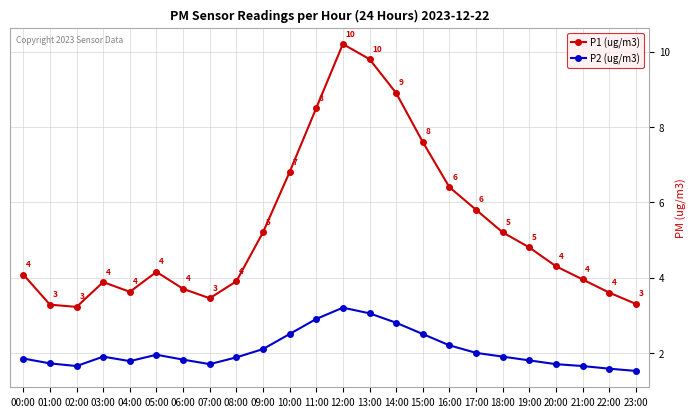

List the series in order of their peak value, lowest first.

P2 (ug/m3), P1 (ug/m3)